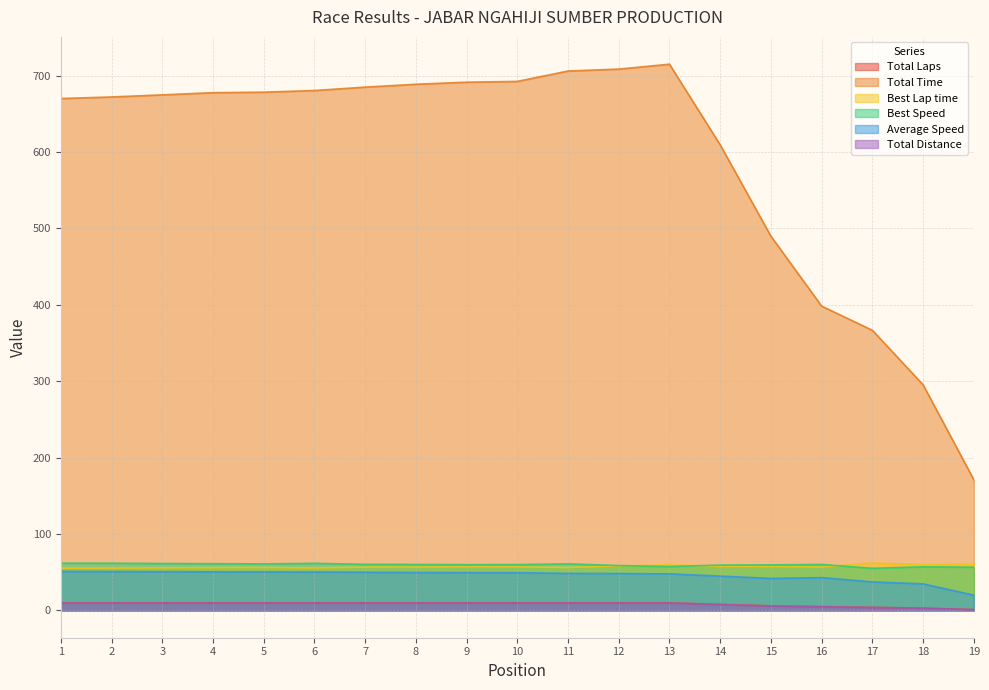

Which series changed the most between 3 and 14?

Total Time